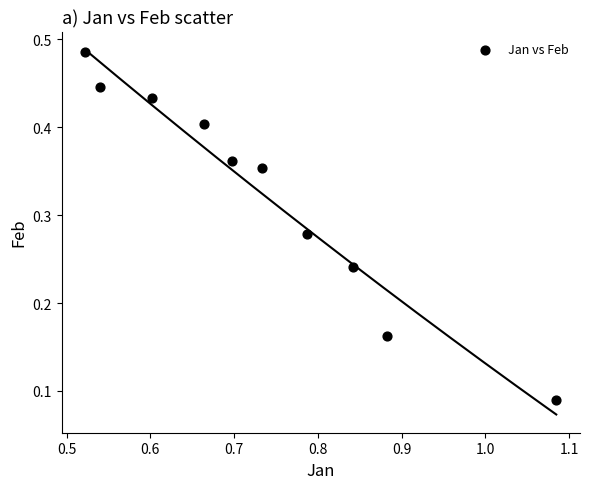

What is the average X value?

0.7